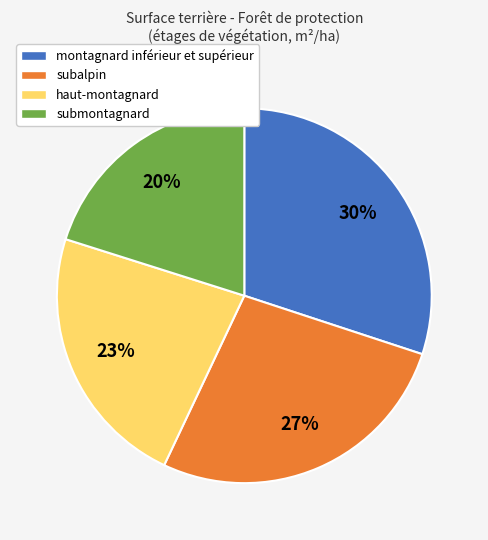

To the nearest percent, what is the difference between the montagnard inférieur et supérieur and subalpin slice percentages?

3%